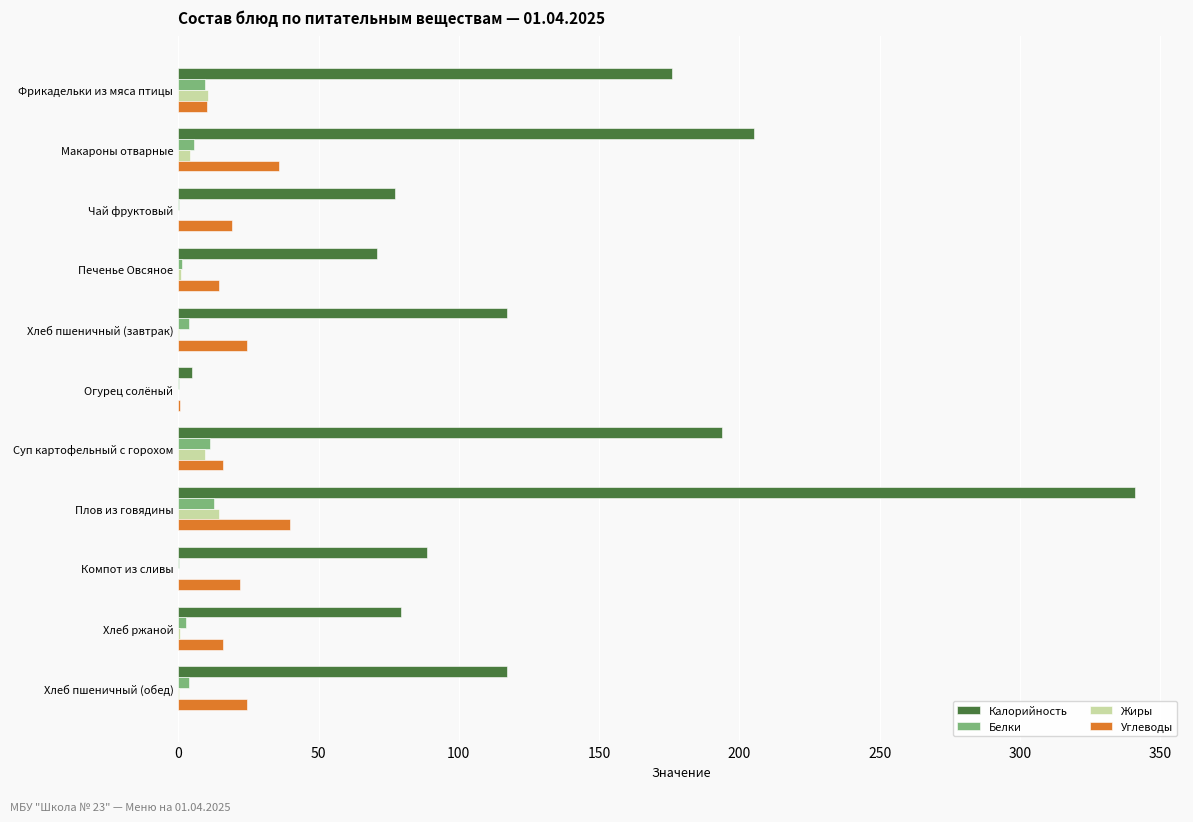

Between Огурец солёный and Компот из сливы, which series saw the biggest shift?

Калорийность